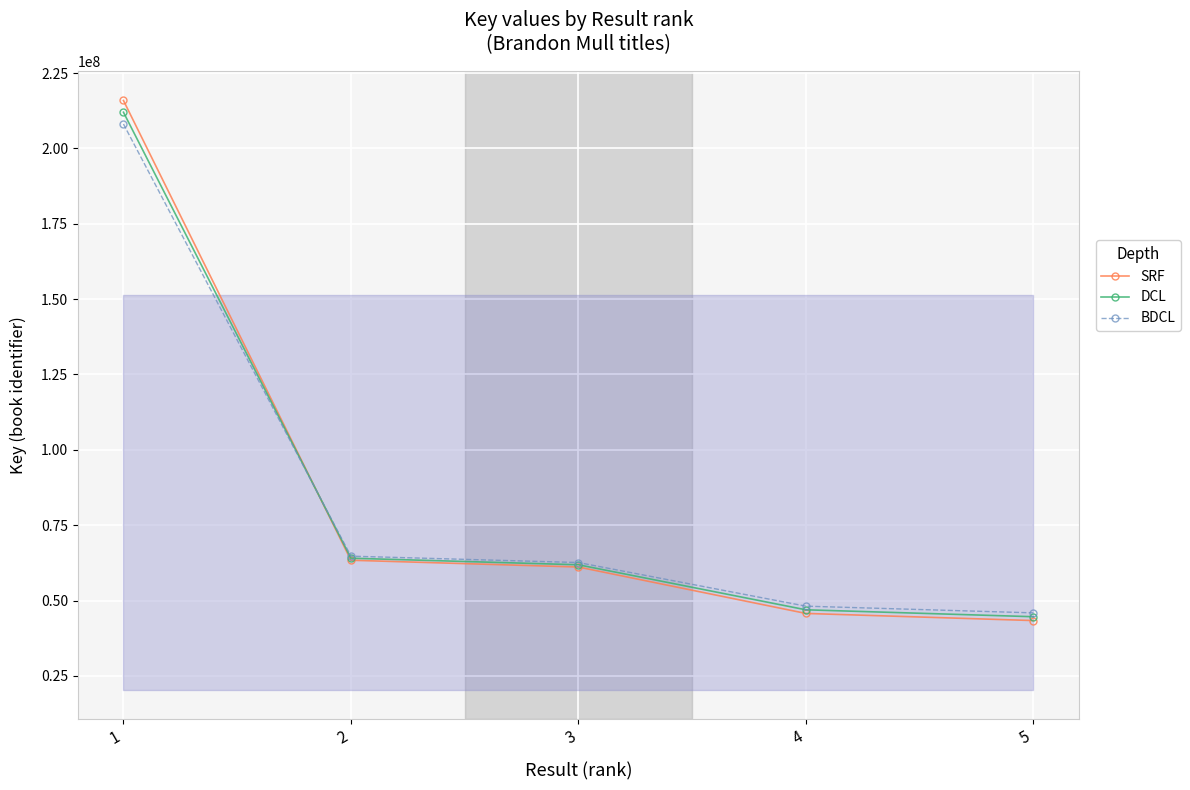

Which category has the lowest value across all series?

5